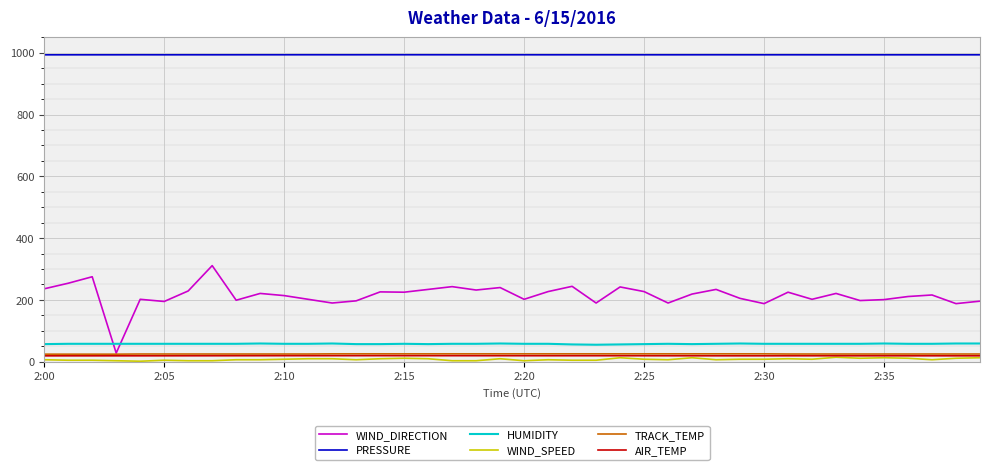

Which series has the largest range (max minus min)?

WIND_DIRECTION